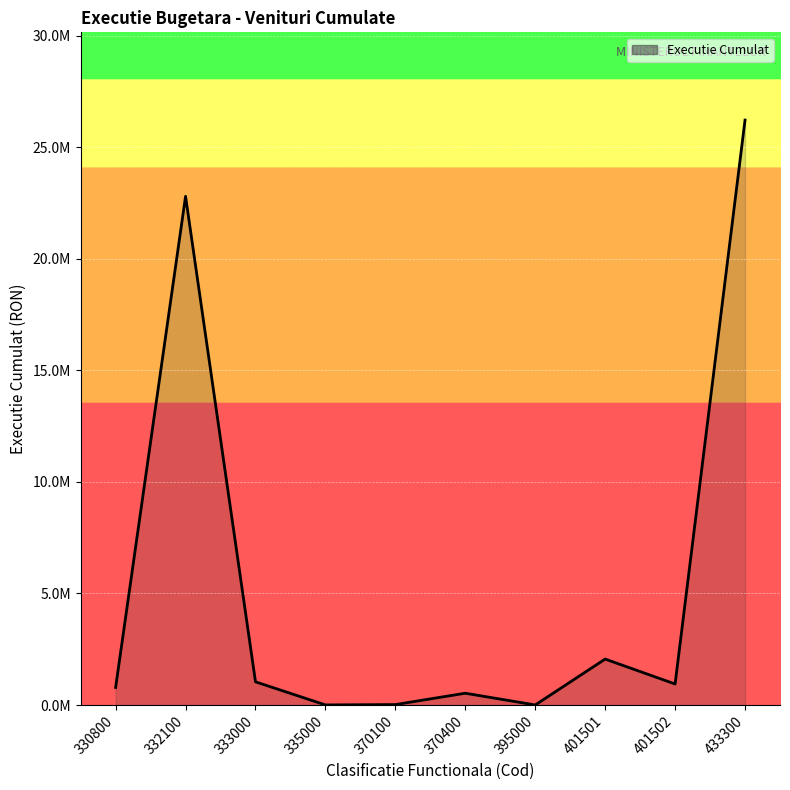

Does the chart display data point markers on the line(s)?

No